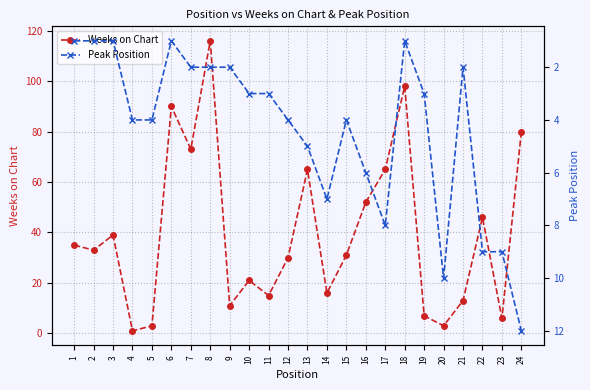

List the labels in order of Weeks on Chart value, largest first.

8, 18, 6, 24, 7, 13, 17, 16, 22, 3, 1, 2, 15, 12, 10, 14, 11, 21, 9, 19, 23, 5, 20, 4